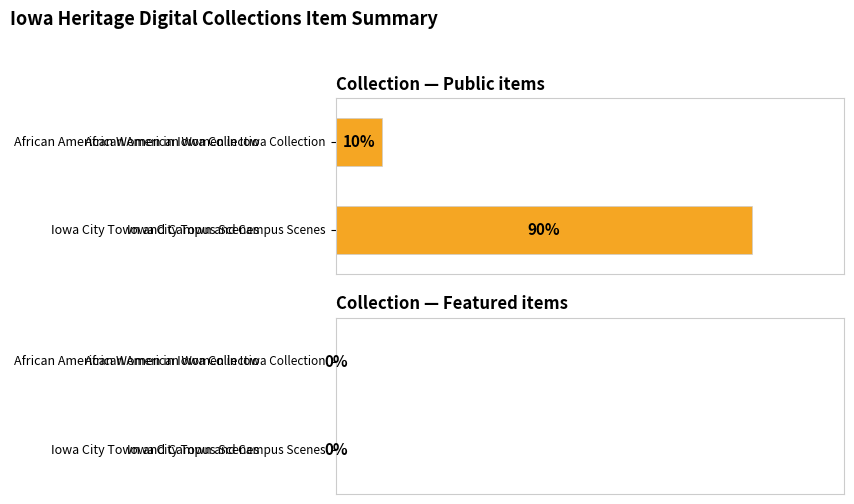

Rank the series by their maximum value, from lowest to highest.

featured, public